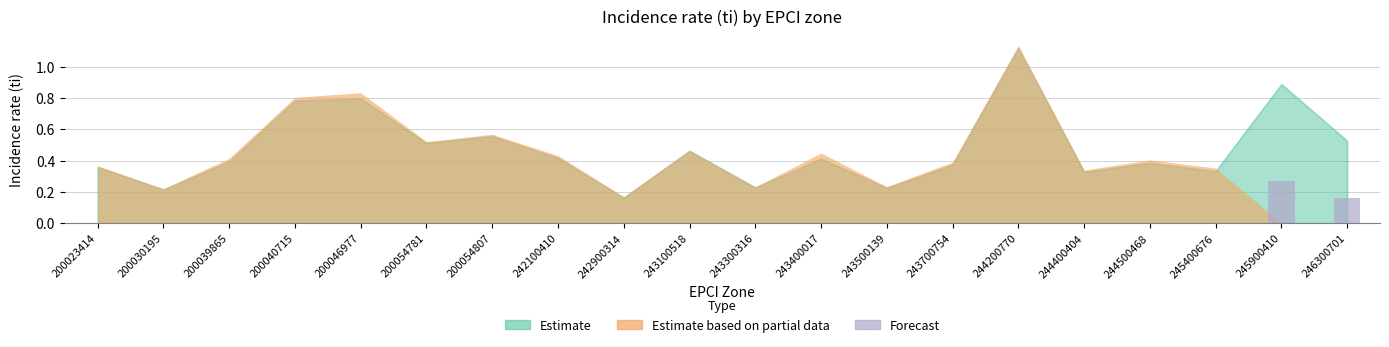

True or false: the data shows 0.0 at 200040715.

True